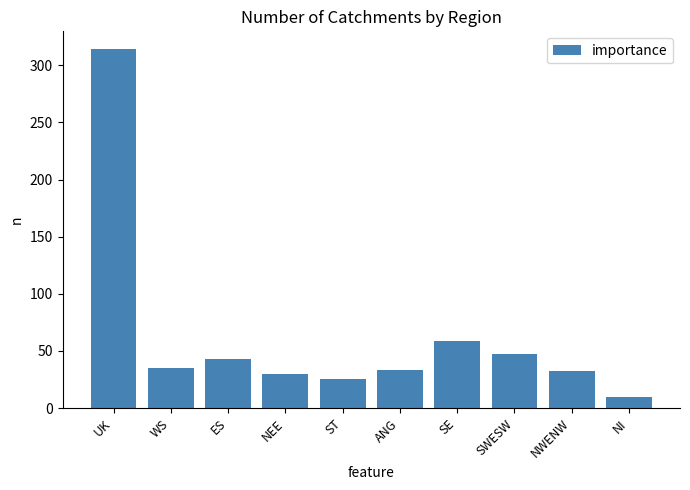

How many distinct data groups are displayed?

1